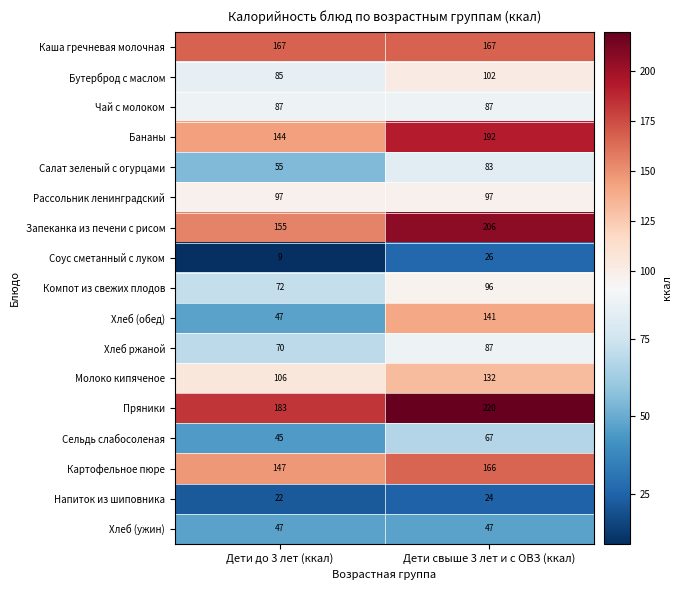

Read the Молоко кипяченое value at Дети свыше 3 лет и с ОВЗ (ккал), to the nearest 10.

130